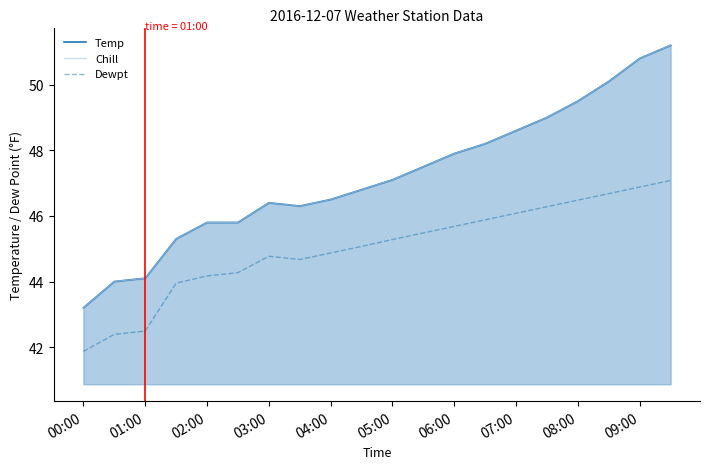

Rank the series by their maximum value, from lowest to highest.

Dewpt, Temp, Chill